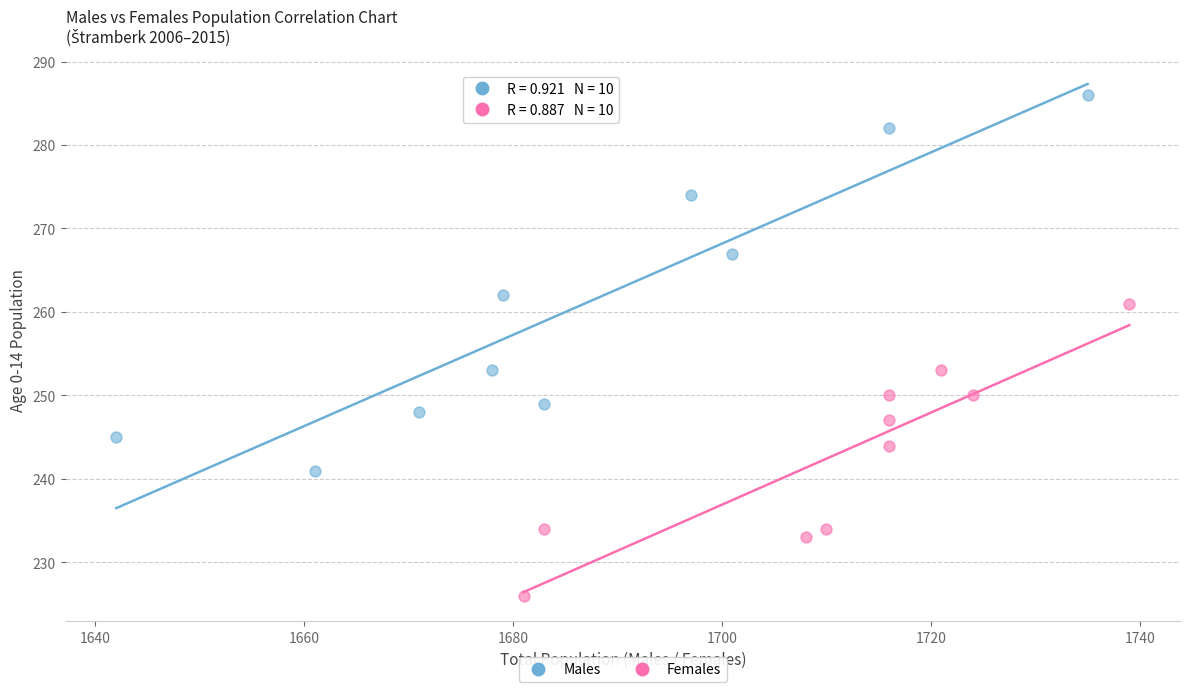

Which series contains the highest Y value?

Males